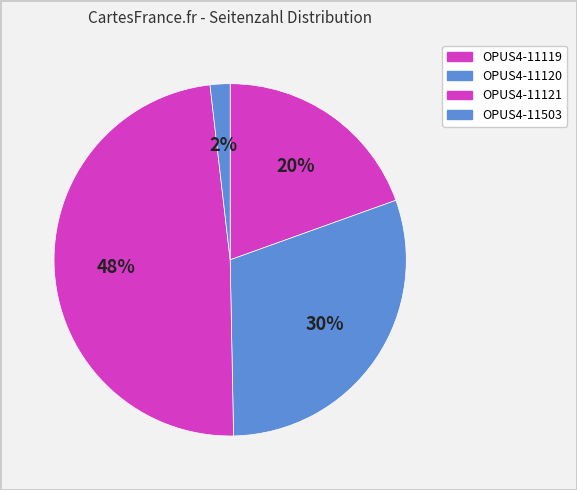

What percentage is NOT represented by OPUS4-11503?

98.2%